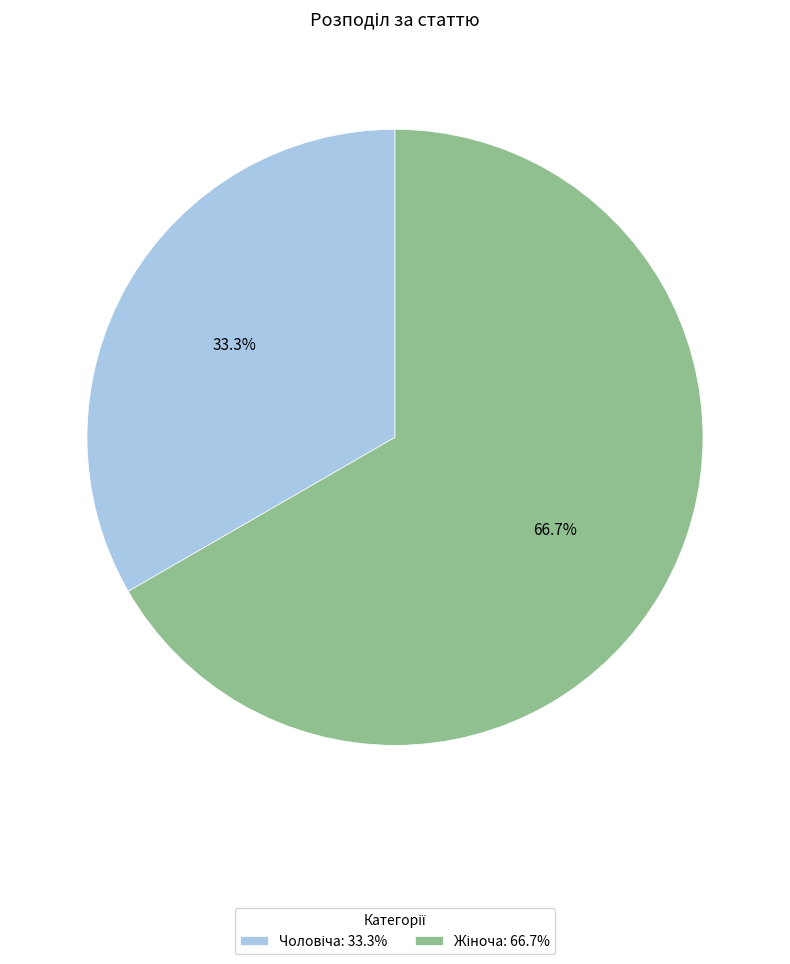

Is there a majority slice in this chart?

Yes